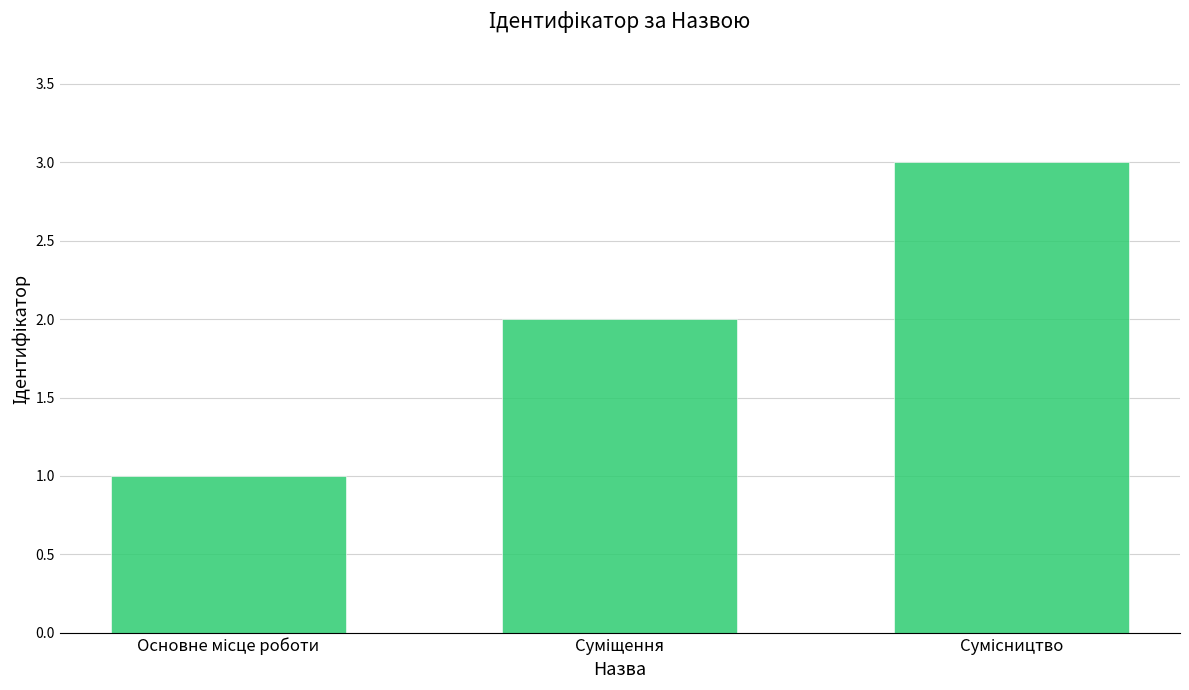

What is the greatest value displayed?

3